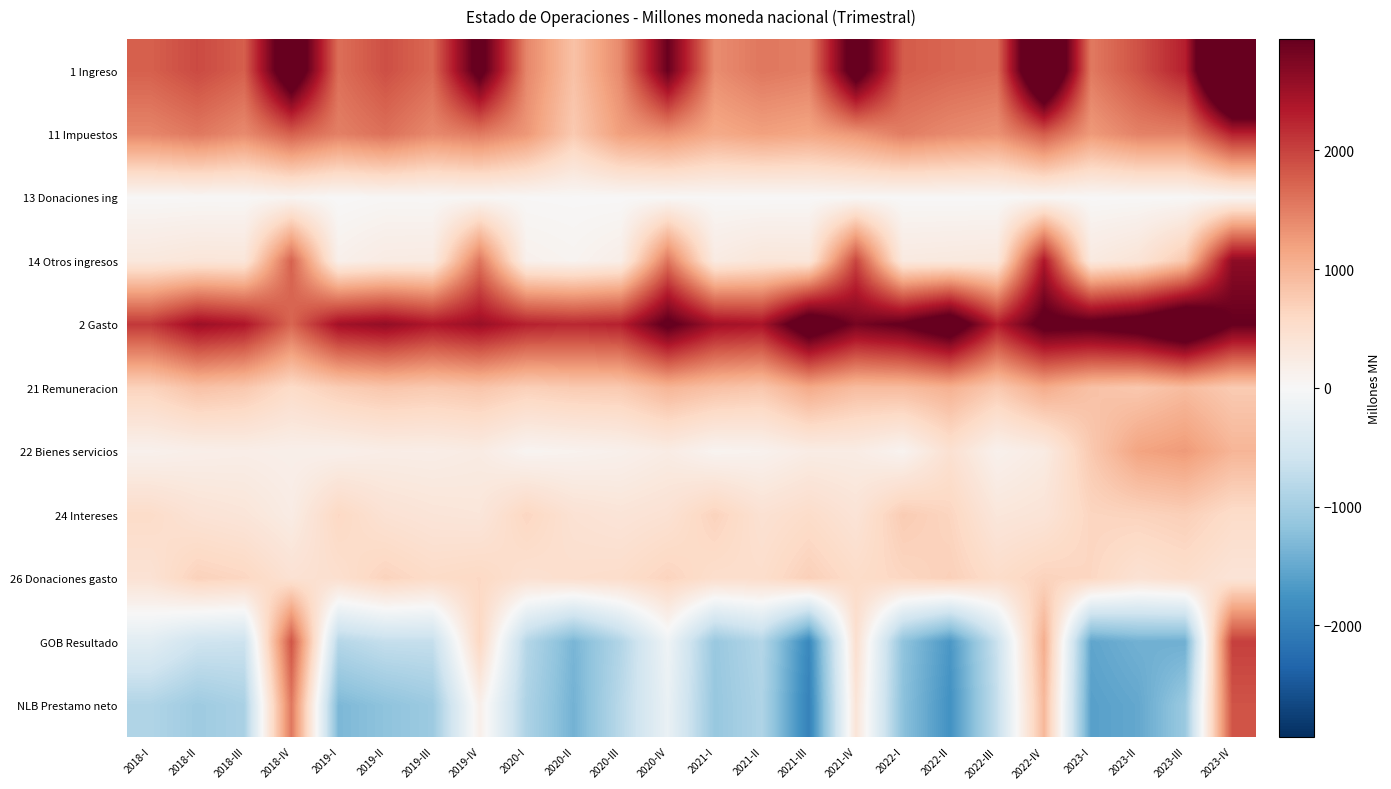

Reading right to left, what are all the values shown in this chart?

1 Ingreso: 2023-IV=4955.4	2023-III=2290.7	2023-II=1869.9	2023-I=1537.3	2022-IV=4178.5	2022-III=1652.9	2022-II=1704.4	2022-I=1793.0	2021-IV=3281.2	2021-III=1499.4	2021-II=1560.2	2021-I=1375.4	2020-IV=2913.9	2020-III=1411.9	2020-II=860.0	2020-I=1435.1	2019-IV=3144.6	2019-III=1684.2	2019-II=1891.7	2019-I=1630.2	2018-IV=3550.3	2018-III=1761.4	2018-II=1932.6	2018-I=1752.8
11 Impuestos: 2023-IV=2260.5	2023-III=1478.8	2023-II=1465.1	2023-I=1255.7	2022-IV=1779.2	2022-III=1331.3	2022-II=1401.3	2022-I=1508.3	2021-IV=1283.8	2021-III=1143.4	2021-II=1198.6	2021-I=1109.4	2020-IV=1324.0	2020-III=1220.0	2020-II=764.5	2020-I=1284.9	2019-IV=1532.9	2019-III=1404.4	2019-II=1616.4	2019-I=1481.1	2018-IV=1752.0	2018-III=1390.3	2018-II=1552.8	2018-I=1429.4
13 Donaciones ing: 2023-IV=58.2	2023-III=12.0	2023-II=13.5	2023-I=8.0	2022-IV=28.2	2022-III=7.1	2022-II=8.0	2022-I=9.1	2021-IV=20.8	2021-III=9.0	2021-II=6.1	2021-I=15.3	2020-IV=16.7	2020-III=7.1	2020-II=10.7	2020-I=18.1	2019-IV=34.8	2019-III=25.9	2019-II=31.8	2019-I=2.9	2018-IV=67.2	2018-III=21.0	2018-II=20.0	2018-I=12.7
14 Otros ingresos: 2023-IV=2636.7	2023-III=799.9	2023-II=391.3	2023-I=273.6	2022-IV=2371.1	2022-III=314.5	2022-II=295.1	2022-I=275.6	2021-IV=1976.6	2021-III=347.0	2021-II=355.6	2021-I=250.8	2020-IV=1573.2	2020-III=184.8	2020-II=84.9	2020-I=132.1	2019-IV=1577.0	2019-III=253.9	2019-II=243.6	2019-I=146.2	2018-IV=1731.0	2018-III=350.0	2018-II=359.8	2018-I=310.8
2 Gasto: 2023-IV=2943.4	2023-III=3714.7	2023-II=3276.3	2023-I=3074.9	2022-IV=3108.6	2022-III=2297.3	2022-II=3405.1	2022-I=2969.4	2021-IV=2800.6	2021-III=3393.1	2021-II=2410.0	2021-I=2478.8	2020-IV=3043.6	2020-III=2276.5	2020-II=2212.0	2020-I=2272.3	2019-IV=2530.0	2019-III=2371.9	2019-II=2584.5	2019-I=2465.2	2018-IV=1702.9	2018-III=2378.2	2018-II=2517.4	2018-I=2076.3
21 Remuneracion: 2023-IV=753.5	2023-III=924.2	2023-II=789.0	2023-I=862.8	2022-IV=1086.0	2022-III=774.0	2022-II=1040.7	2022-I=924.5	2021-IV=917.0	2021-III=1104.9	2021-II=804.4	2021-I=869.1	2020-IV=991.4	2020-III=772.6	2020-II=758.1	2020-I=701.7	2019-IV=822.6	2019-III=768.5	2019-II=813.5	2019-I=725.0	2018-IV=556.2	2018-III=791.4	2018-II=858.7	2018-I=665.4
22 Bienes servicios: 2023-IV=993.0	2023-III=1256.8	2023-II=1169.2	2023-I=775.9	2022-IV=247.2	2022-III=130.6	2022-II=453.1	2022-I=88.6	2021-IV=227.2	2021-III=228.0	2021-II=114.6	2021-I=82.6	2020-IV=231.4	2020-III=143.5	2020-II=105.8	2020-I=71.3	2019-IV=244.2	2019-III=202.4	2019-II=207.6	2019-I=159.0	2018-IV=165.2	2018-III=193.7	2018-II=174.3	2018-I=126.8
24 Intereses: 2023-IV=543.9	2023-III=708.2	2023-II=657.4	2023-I=636.8	2022-IV=386.7	2022-III=337.6	2022-II=637.9	2022-I=745.5	2021-IV=397.6	2021-III=534.9	2021-II=441.8	2021-I=664.3	2020-IV=437.5	2020-III=378.1	2020-II=431.7	2020-I=624.9	2019-IV=346.6	2019-III=370.9	2019-II=426.9	2019-I=603.9	2018-IV=231.7	2018-III=362.0	2018-II=411.3	2018-I=543.6
26 Donaciones gasto: 2023-IV=387.8	2023-III=512.9	2023-II=431.0	2023-I=619.3	2022-IV=664.6	2022-III=533.5	2022-II=696.5	2022-I=619.5	2021-IV=545.3	2021-III=699.9	2021-II=517.5	2021-I=508.8	2020-IV=652.9	2020-III=527.0	2020-II=502.3	2020-I=455.3	2019-IV=600.9	2019-III=557.1	2019-II=660.6	2019-I=484.0	2018-IV=434.6	2018-III=623.3	2018-II=679.1	2018-I=424.6
GOB Resultado: 2023-IV=2012.0	2023-III=-1424.0	2023-II=-1406.4	2023-I=-1537.6	2022-IV=1069.9	2022-III=-644.4	2022-II=-1700.7	2022-I=-1176.4	2021-IV=480.6	2021-III=-1893.7	2021-II=-849.7	2021-I=-1103.4	2020-IV=-129.6	2020-III=-864.6	2020-II=-1352.0	2020-I=-837.2	2019-IV=614.6	2019-III=-687.7	2019-II=-692.8	2019-I=-835.0	2018-IV=1847.4	2018-III=-616.8	2018-II=-584.8	2018-I=-323.5
NLB Prestamo neto: 2023-IV=1855.5	2023-III=-1090.1	2023-II=-1509.7	2023-I=-1598.2	2022-IV=962.5	2022-III=-693.0	2022-II=-1774.1	2022-I=-1209.8	2021-IV=382.9	2021-III=-1975.4	2021-II=-891.6	2021-I=-1120.3	2020-IV=-199.7	2020-III=-795.2	2020-II=-1390.5	2020-I=-909.0	2019-IV=162.5	2019-III=-1068.4	2019-II=-1186.3	2019-I=-1320.9	2018-IV=1552.5	2018-III=-946.2	2018-II=-1051.5	2018-I=-881.8